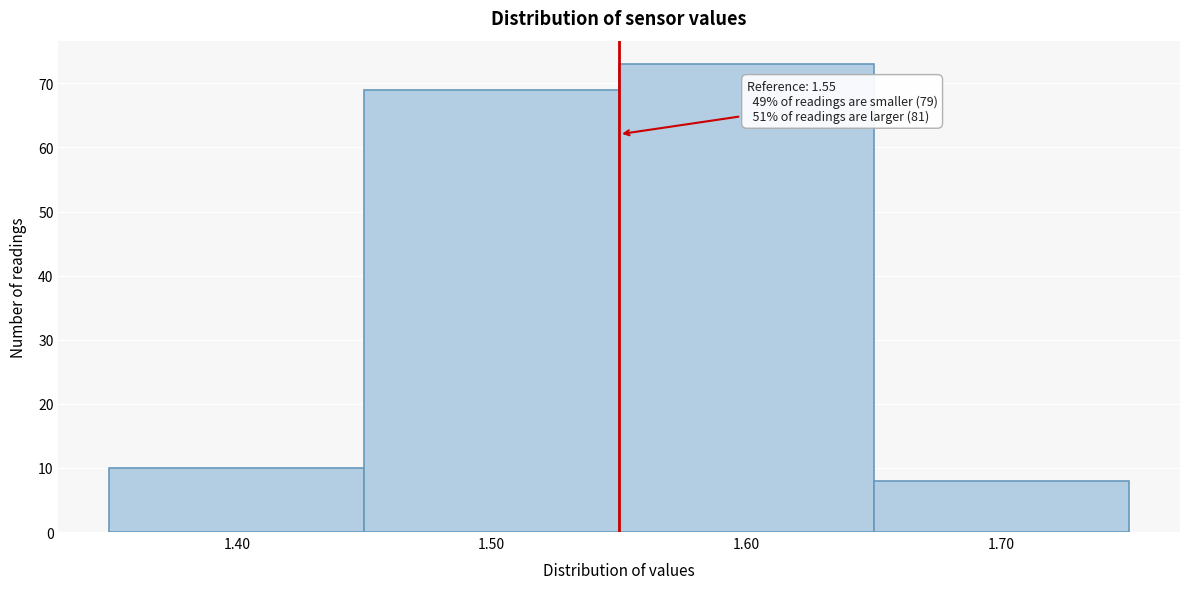

Over which range of the x-axis is the bar tallest?

1.55 to 1.65